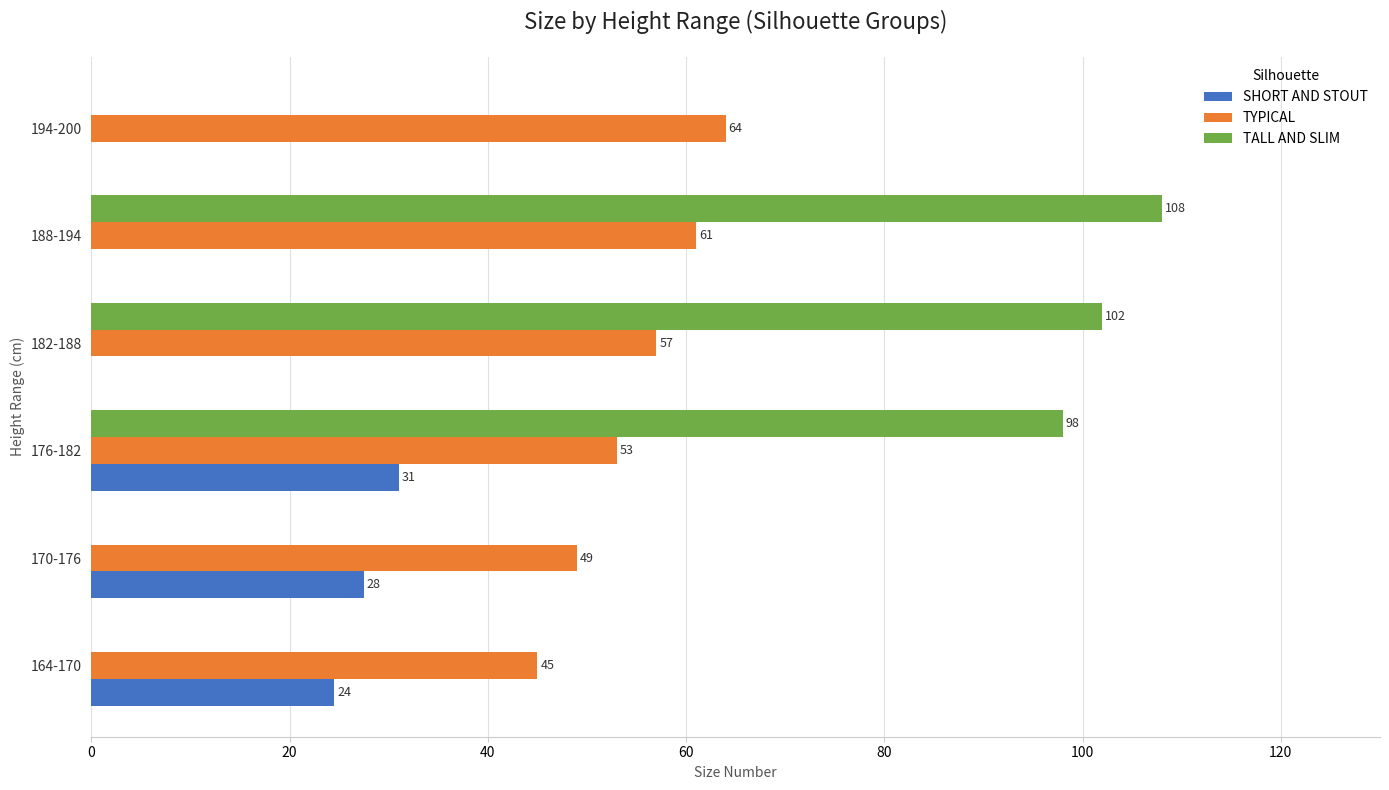

Which category has the highest value in the TYPICAL series?

194-200